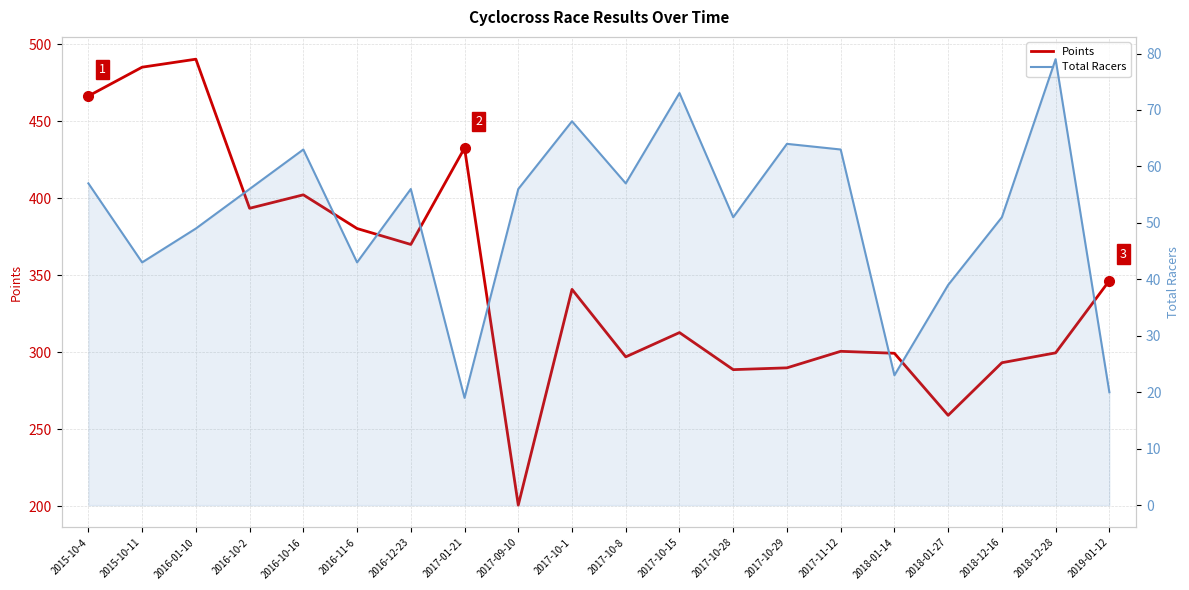

What is the difference between the maximum and second lowest values in the Total Racers series?

59.0